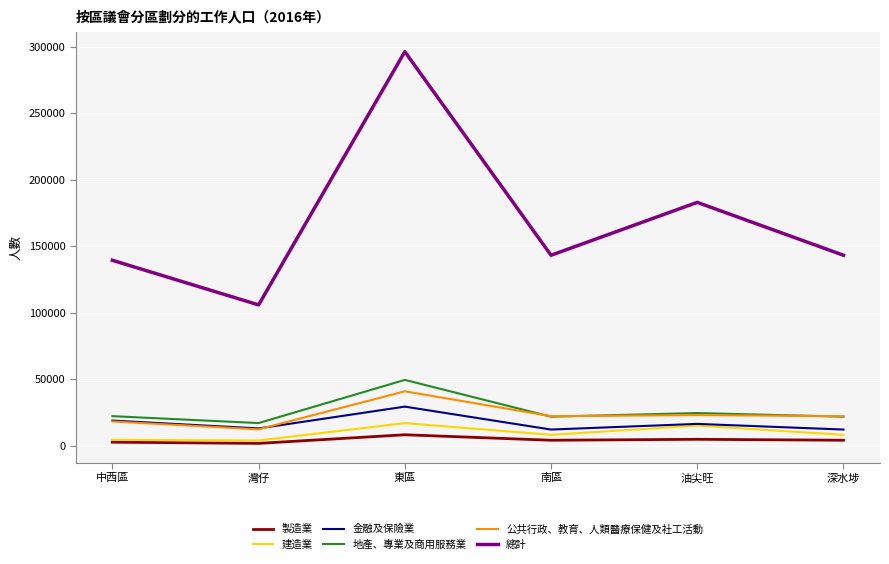

List the series in order of their peak value, highest first.

總計, 地產、專業及商用服務業, 公共行政、教育、人類醫療保健及社工活動, 金融及保險業, 建造業, 製造業